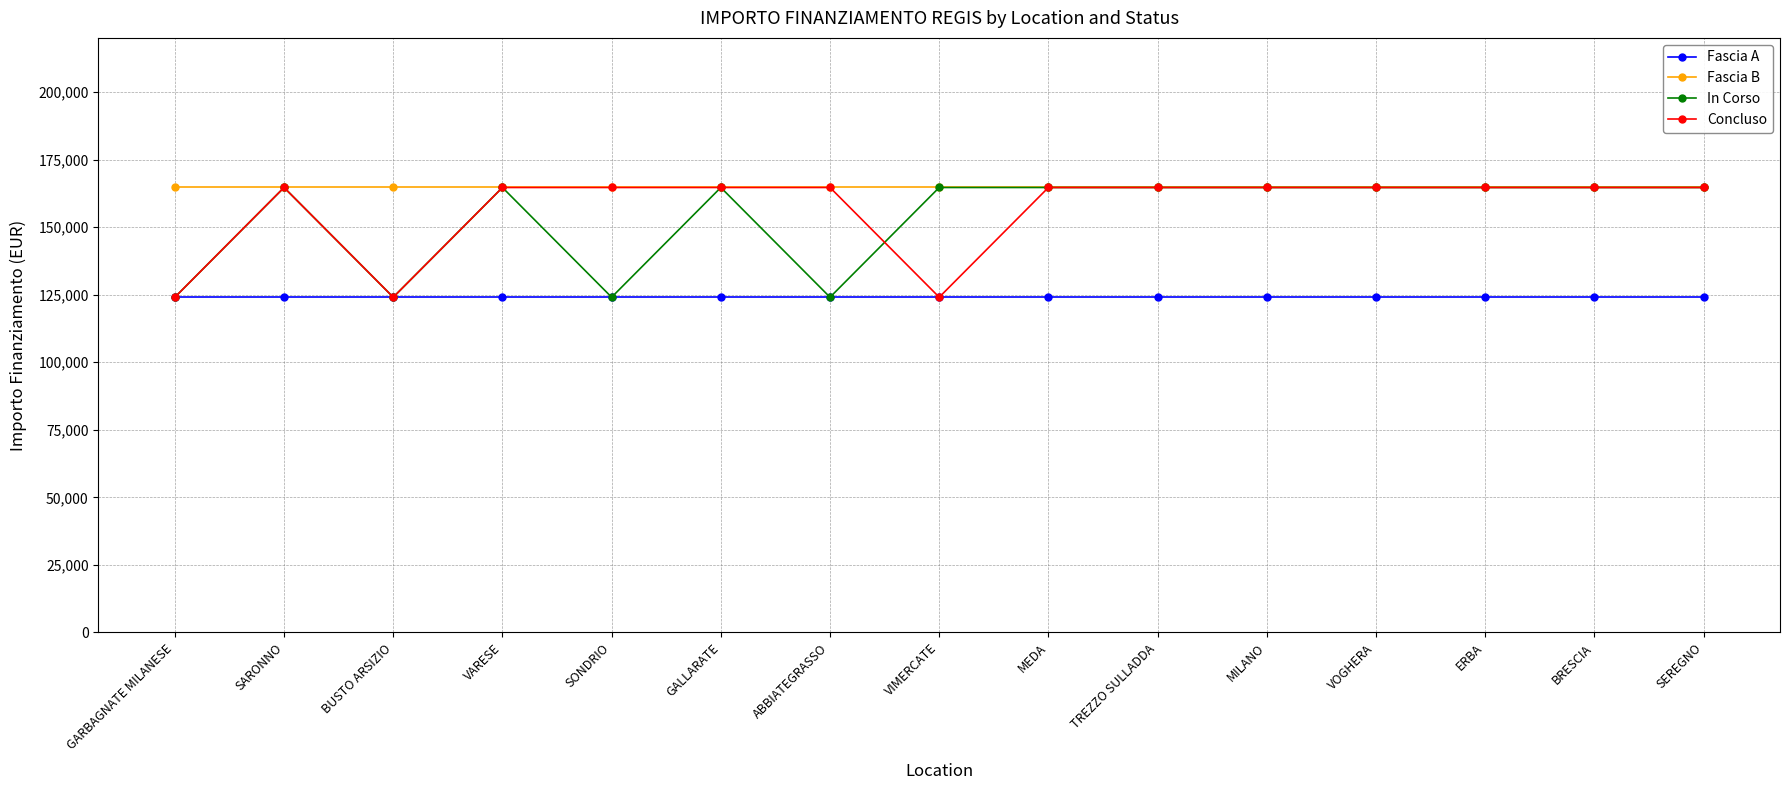

What are all the series names shown in the legend?

Fascia A, Fascia B, In Corso, Concluso